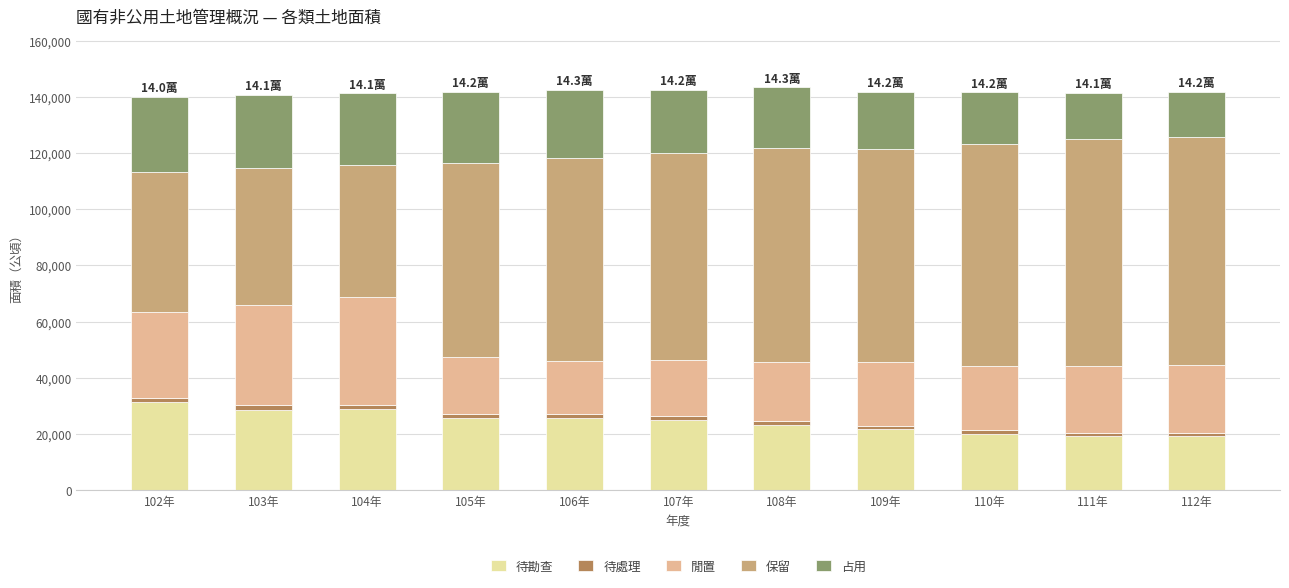

What is the sum of all 待勘查 values?

268086